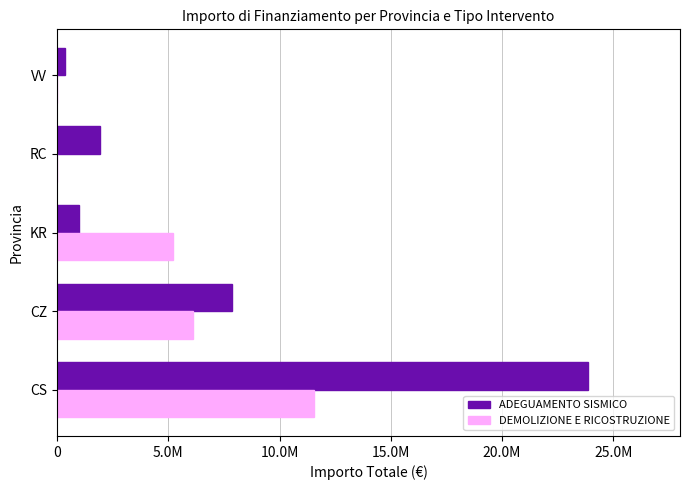

What are all the series names shown in the legend?

ADEGUAMENTO SISMICO, DEMOLIZIONE E RICOSTRUZIONE